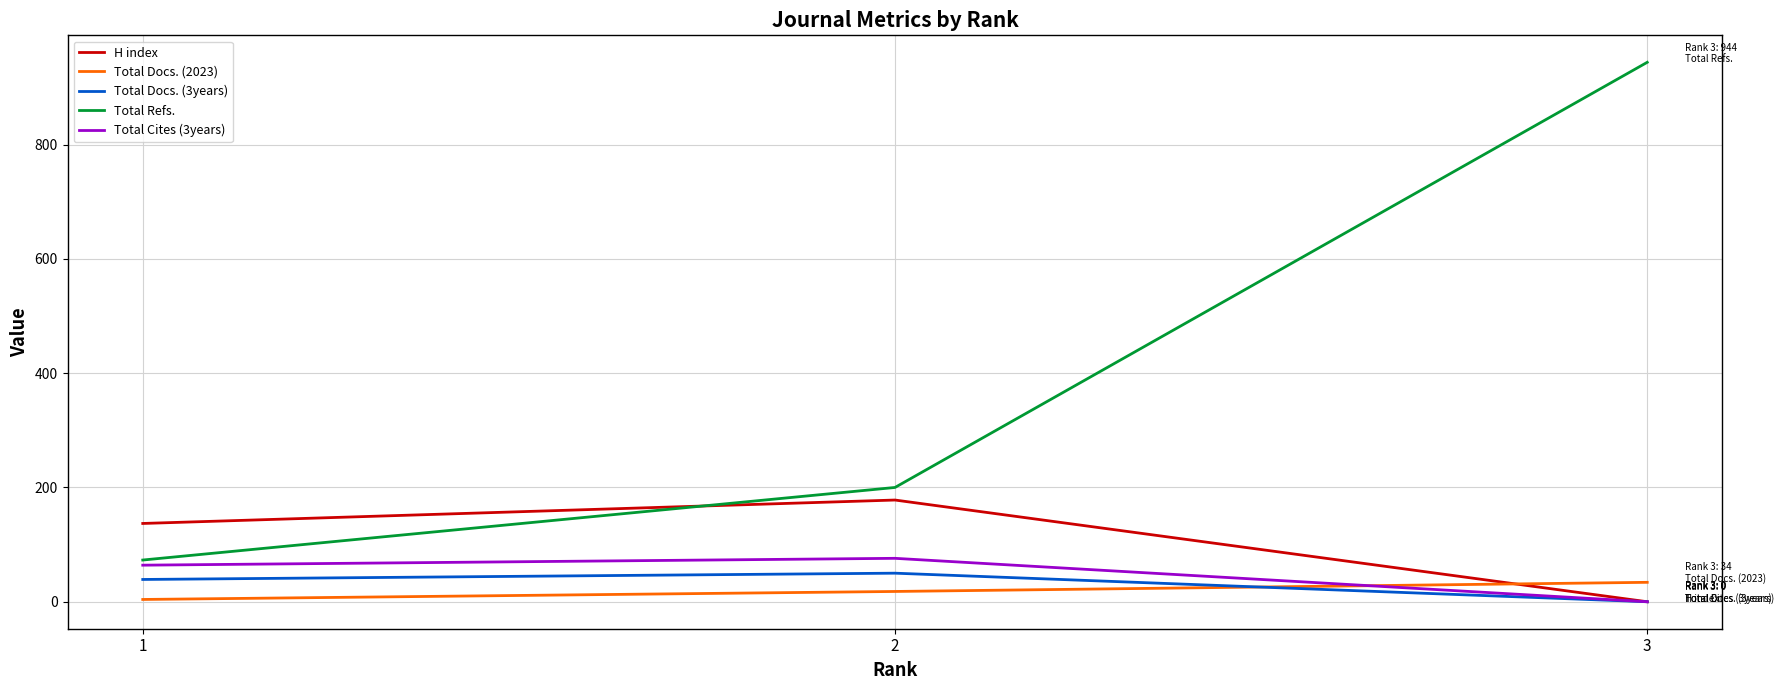

The value of Total Docs. (3years) at 1 is 39. True or false?

True